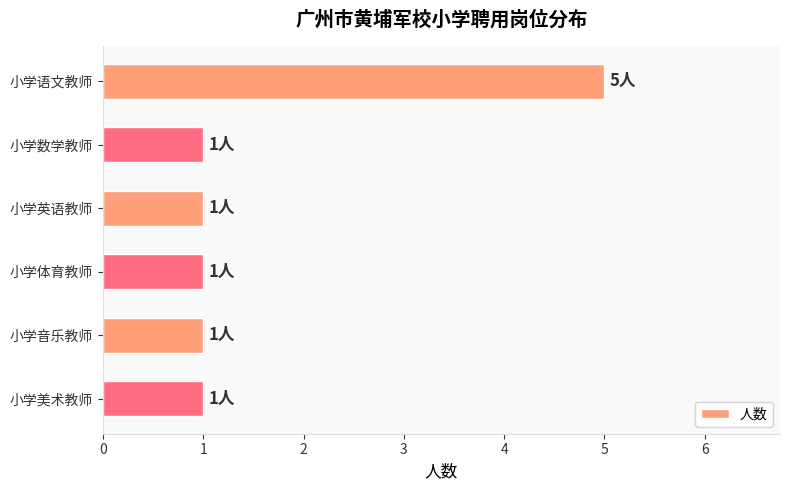

Approximately how many times larger is the value at 小学英语教师 compared to 小学数学教师?

1.0